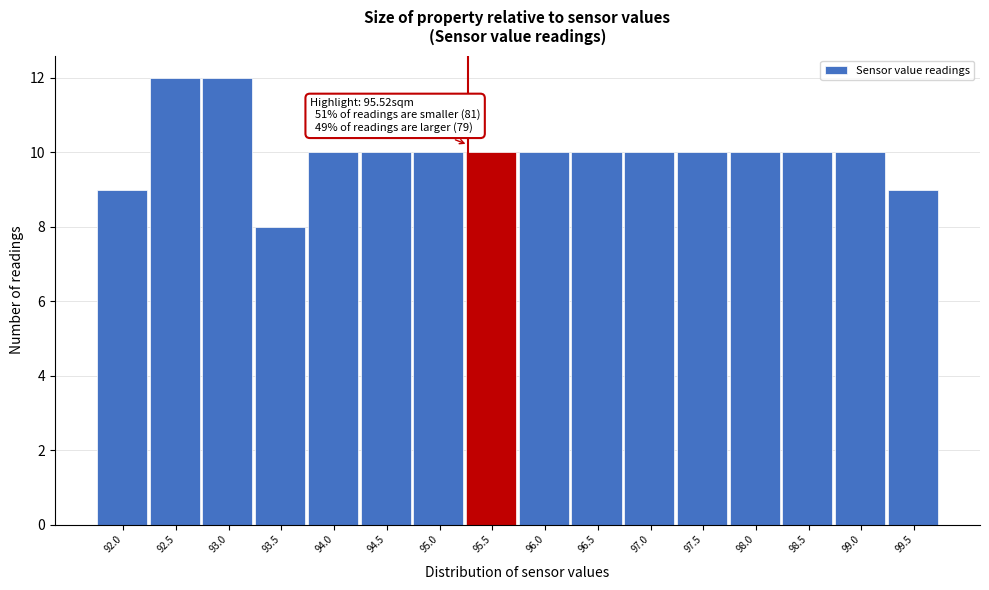

Reading right to left, what are all the values shown in this chart?

9	10	10	10	10	10	10	10	10	10	10	10	8	12	12	9